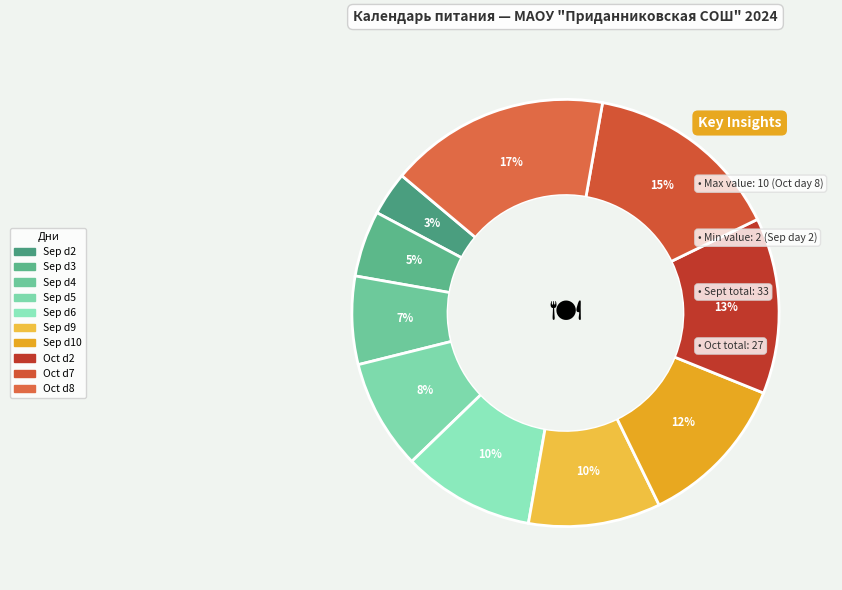

How many slices are in this pie chart?

10